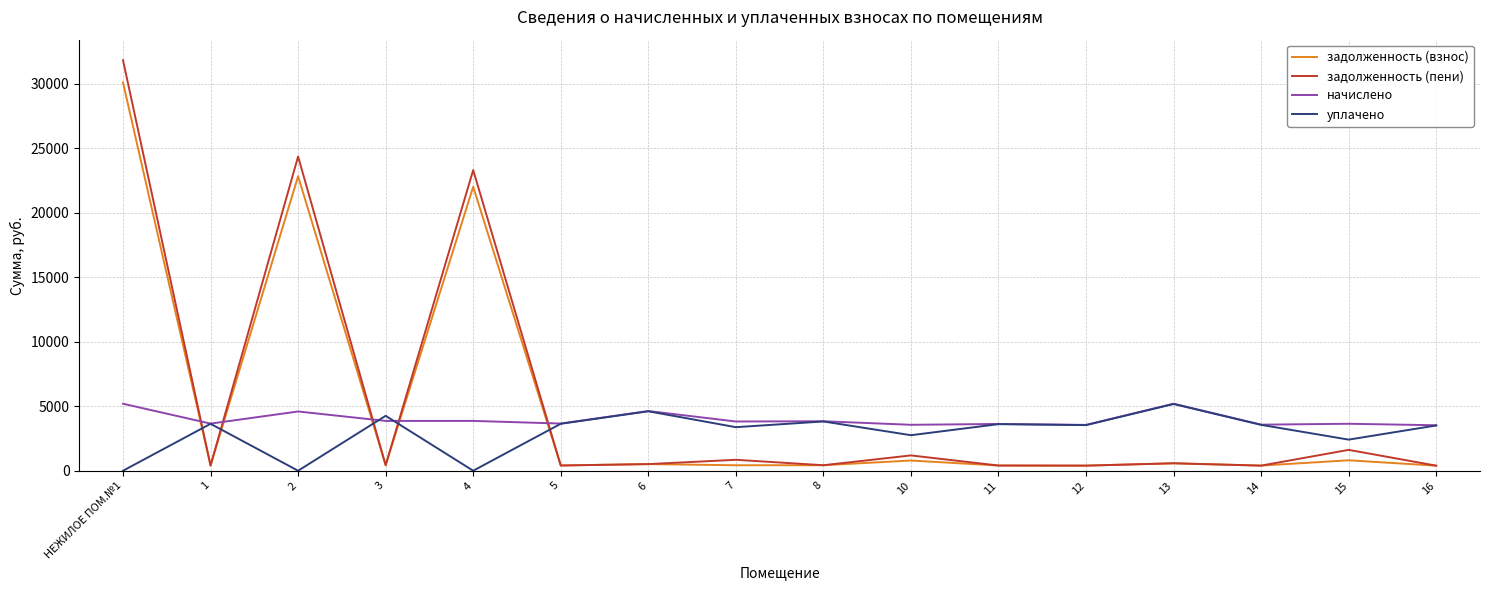

At which label does уплачено first exceed 3557?

1